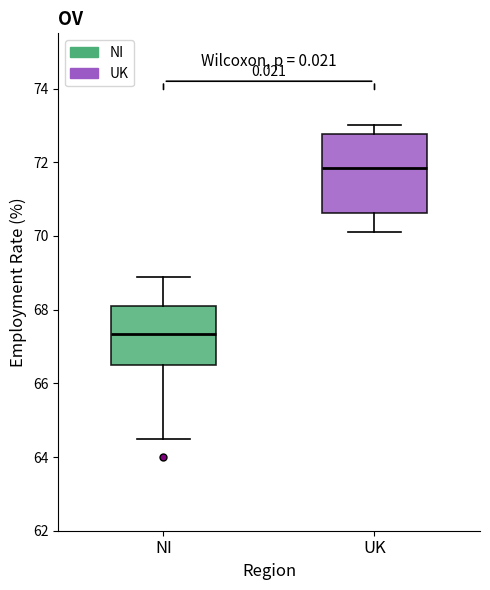

Where is the upper edge of the box for UK on the y-axis? The values are not printed on the chart, so give them approximately, as read against the axis.

72.8